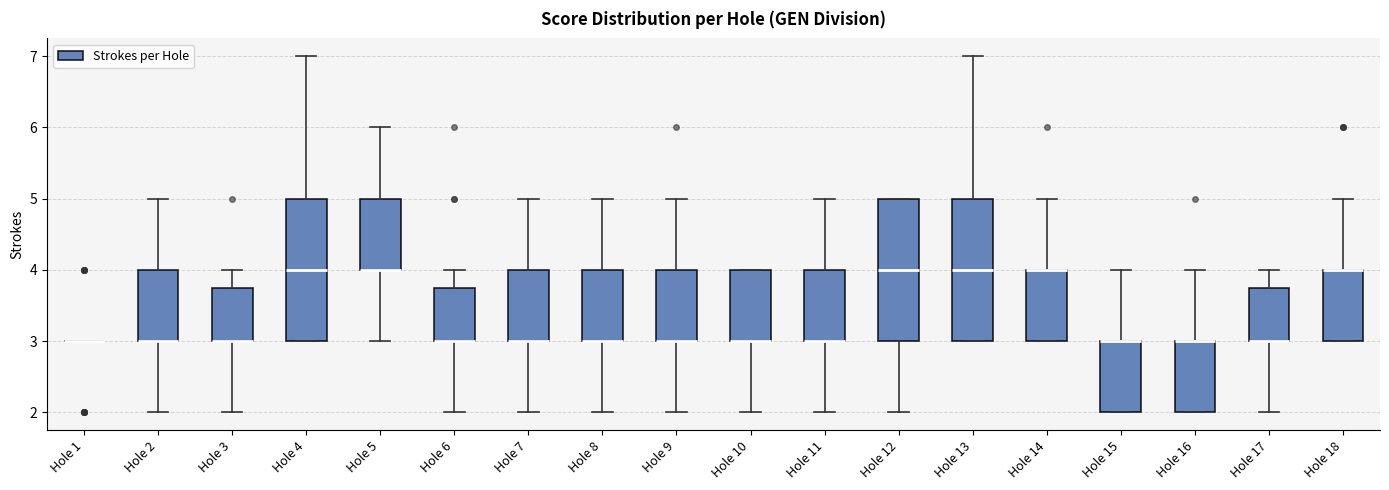

Reading left to right, transcribe this box plot: for each box, give where its median line is, the range the box spans, and where its two whiskers end, as read against the y-axis. The values are not printed on the chart, so give them approximately, as read against the axis.

Hole 1: box collapsed to a line at 3.0, whiskers 3.0 to 3.0
Hole 2: median 3.0 (drawn on the box's lower edge), box 3.0 to 4.0, whiskers 2.0 to 5.0
Hole 3: median 3.0 (drawn on the box's lower edge), box 3.0 to 3.8, whiskers 2.0 to 4.0
Hole 4: median 4.0, box 3.0 to 5.0, whiskers 3.0 to 7.0
Hole 5: median 4.0 (drawn on the box's lower edge), box 4.0 to 5.0, whiskers 3.0 to 6.0
Hole 6: median 3.0 (drawn on the box's lower edge), box 3.0 to 3.8, whiskers 2.0 to 4.0
Hole 7: median 3.0 (drawn on the box's lower edge), box 3.0 to 4.0, whiskers 2.0 to 5.0
Hole 8: median 3.0 (drawn on the box's lower edge), box 3.0 to 4.0, whiskers 2.0 to 5.0
Hole 9: median 3.0 (drawn on the box's lower edge), box 3.0 to 4.0, whiskers 2.0 to 5.0
Hole 10: median 3.0 (drawn on the box's lower edge), box 3.0 to 4.0, whiskers 2.0 to 4.0
Hole 11: median 3.0 (drawn on the box's lower edge), box 3.0 to 4.0, whiskers 2.0 to 5.0
Hole 12: median 4.0, box 3.0 to 5.0, whiskers 2.0 to 5.0
Hole 13: median 4.0, box 3.0 to 5.0, whiskers 3.0 to 7.0
Hole 14: median 4.0 (drawn on the box's upper edge), box 3.0 to 4.0, whiskers 3.0 to 5.0
Hole 15: median 3.0 (drawn on the box's upper edge), box 2.0 to 3.0, whiskers 2.0 to 4.0
Hole 16: median 3.0 (drawn on the box's upper edge), box 2.0 to 3.0, whiskers 2.0 to 4.0
Hole 17: median 3.0 (drawn on the box's lower edge), box 3.0 to 3.8, whiskers 2.0 to 4.0
Hole 18: median 4.0 (drawn on the box's upper edge), box 3.0 to 4.0, whiskers 3.0 to 5.0